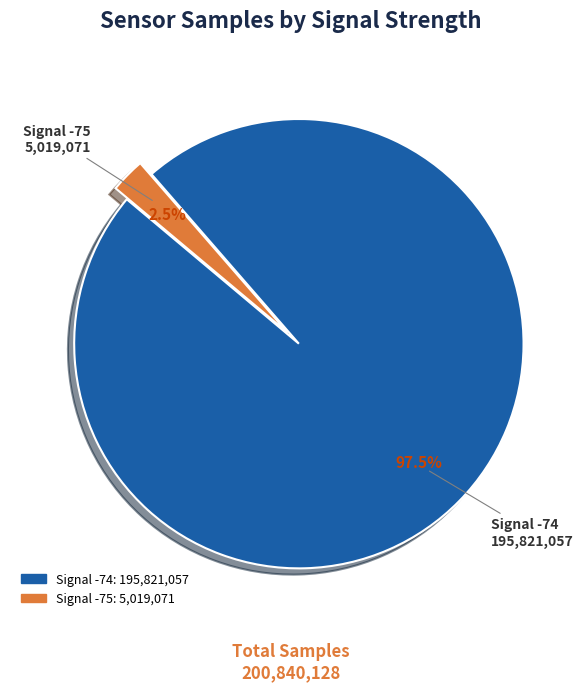

Does any single category account for the majority?

Yes